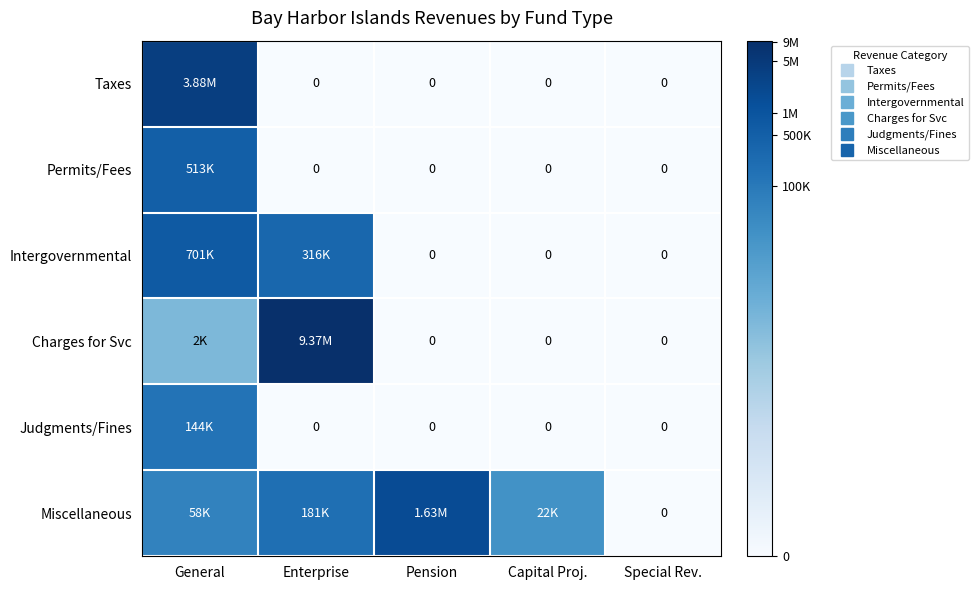

How many positive values does the Permits/Fees series have?

1